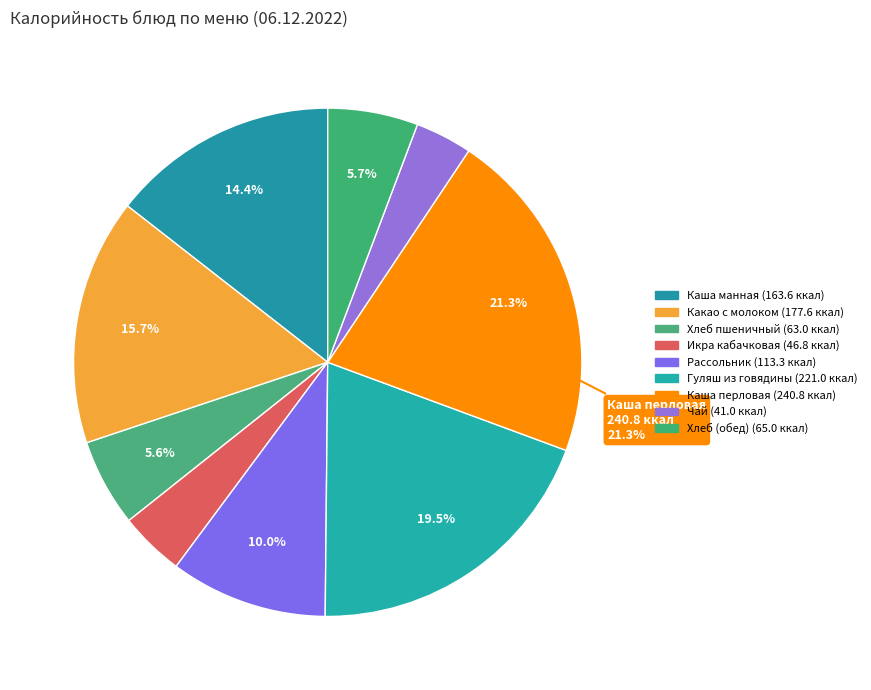

Between Гуляш из говядины and Каша манная, which is larger?

Гуляш из говядины